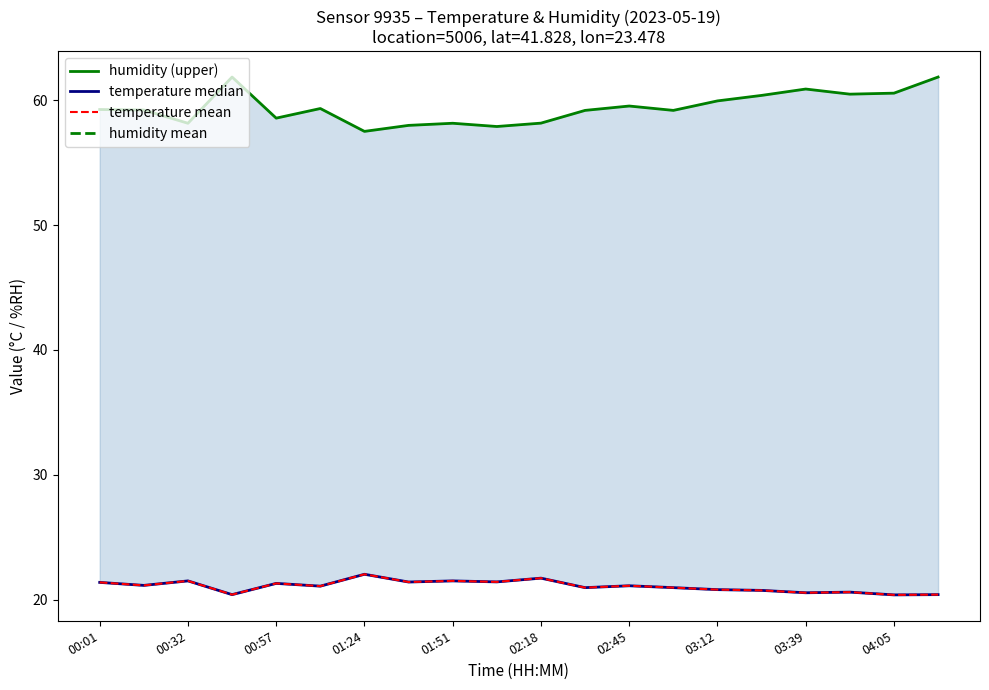

How many categories are shown in the chart?

20